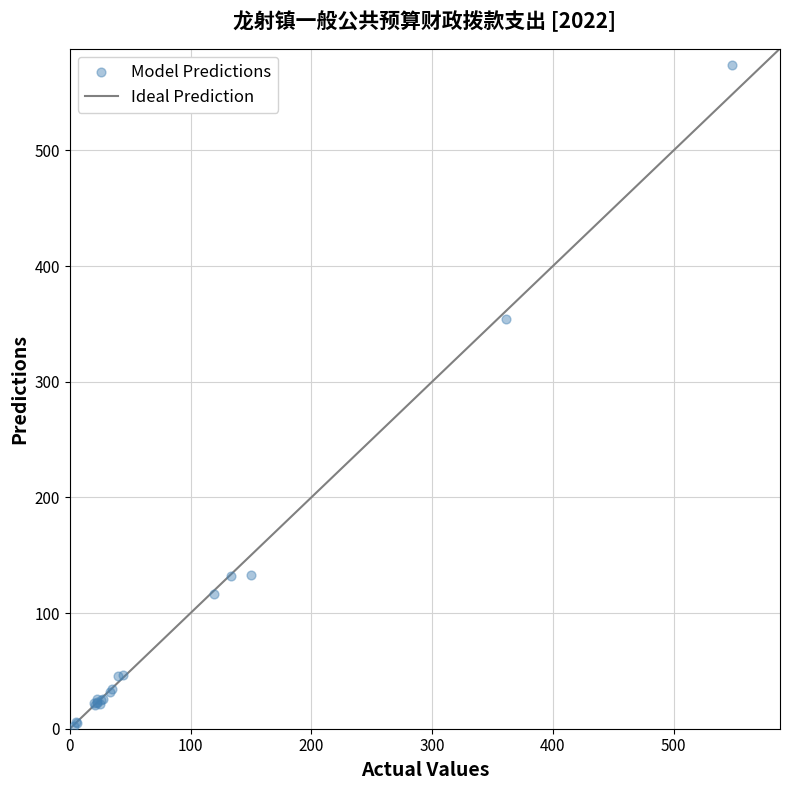

What Y value in the scatter plot is closest to 288?

354.6